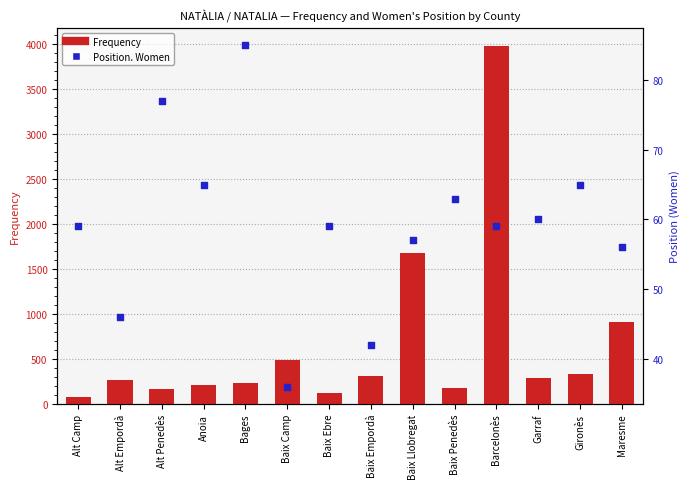

Which series contains the lowest Y value?

Position. Women